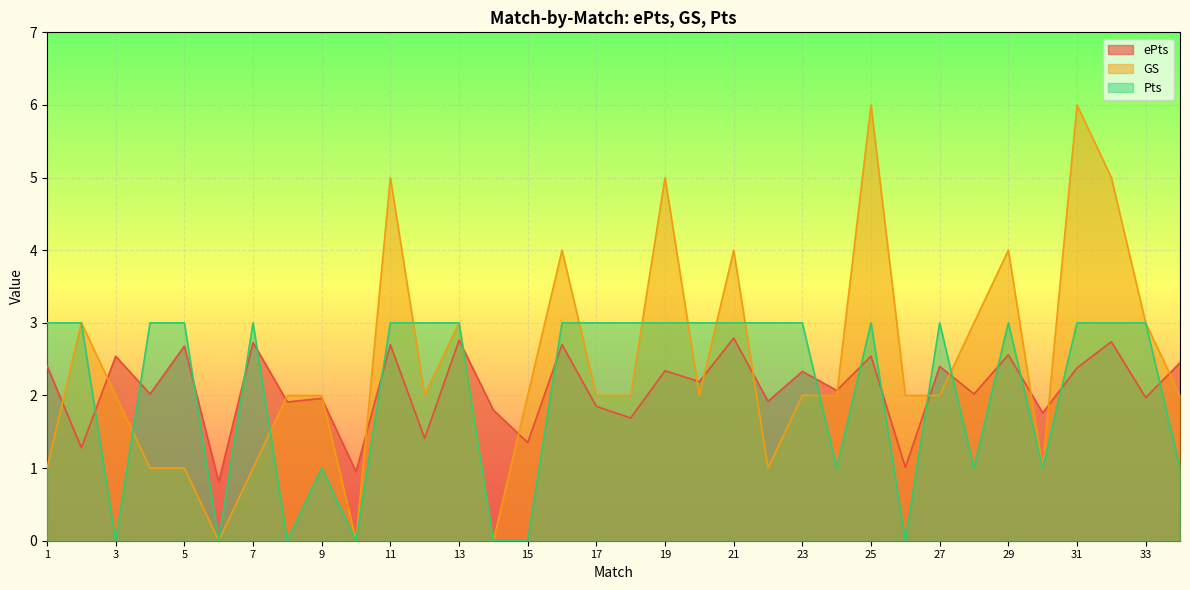

What is the greatest value displayed?

6.0